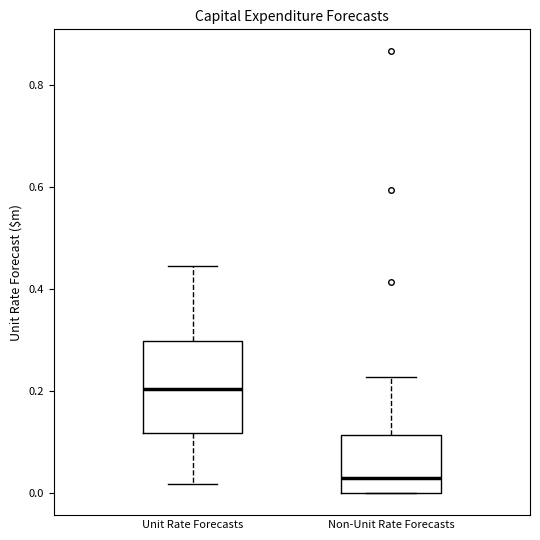

Reading left to right, transcribe this box plot: for each box, give where its median line is, the range the box spans, and where its two whiskers end, as read against the y-axis. The values are not printed on the chart, so give them approximately, as read against the axis.

Unit Rate Forecasts: median 0.20, box 0.12 to 0.30, whiskers 0.02 to 0.44
Non-Unit Rate Forecasts: median 0.02, box 0.00 to 0.12, whiskers 0.00 to 0.22